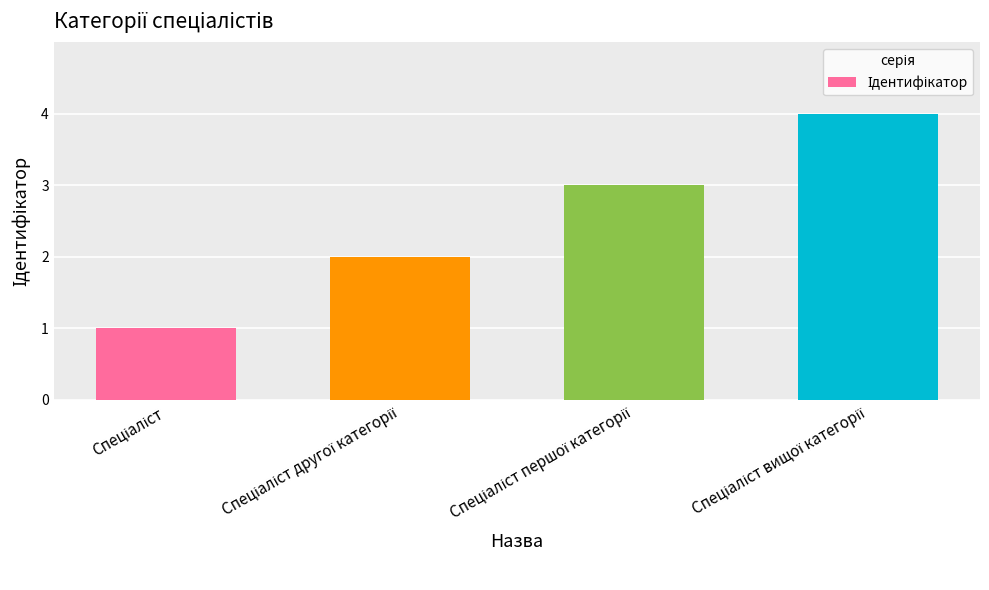

What is the minimum value shown in the chart?

1